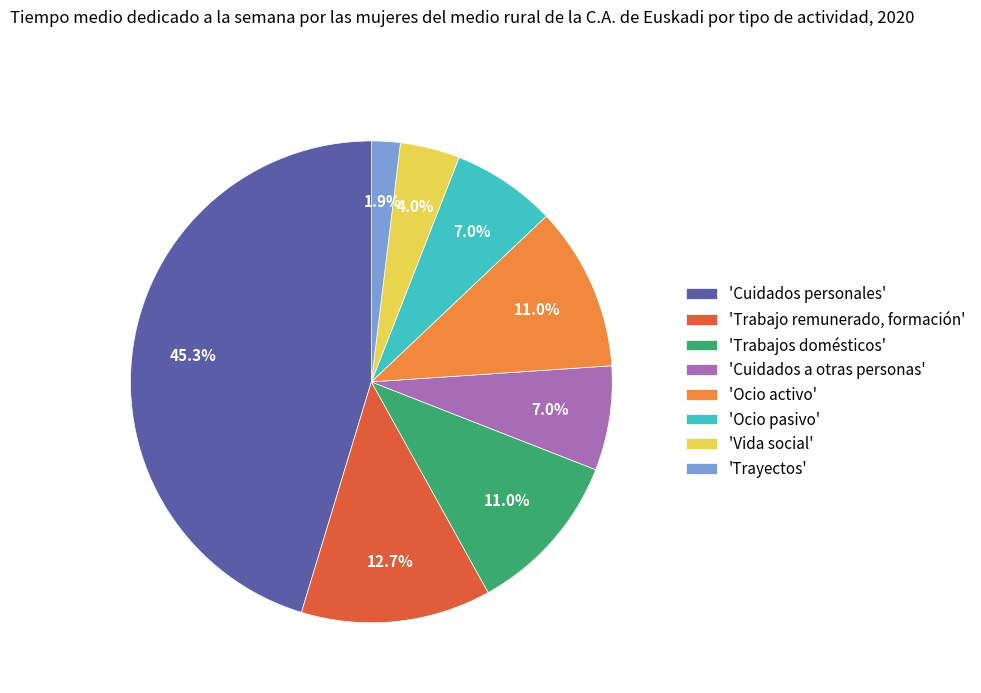

Is the sum of 'Ocio activo' and 'Cuidados personales' greater than half?

Yes